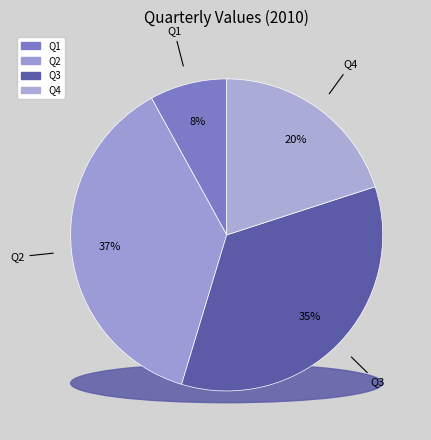

Rank the categories by value from highest to lowest.

Q2, Q3, Q4, Q1